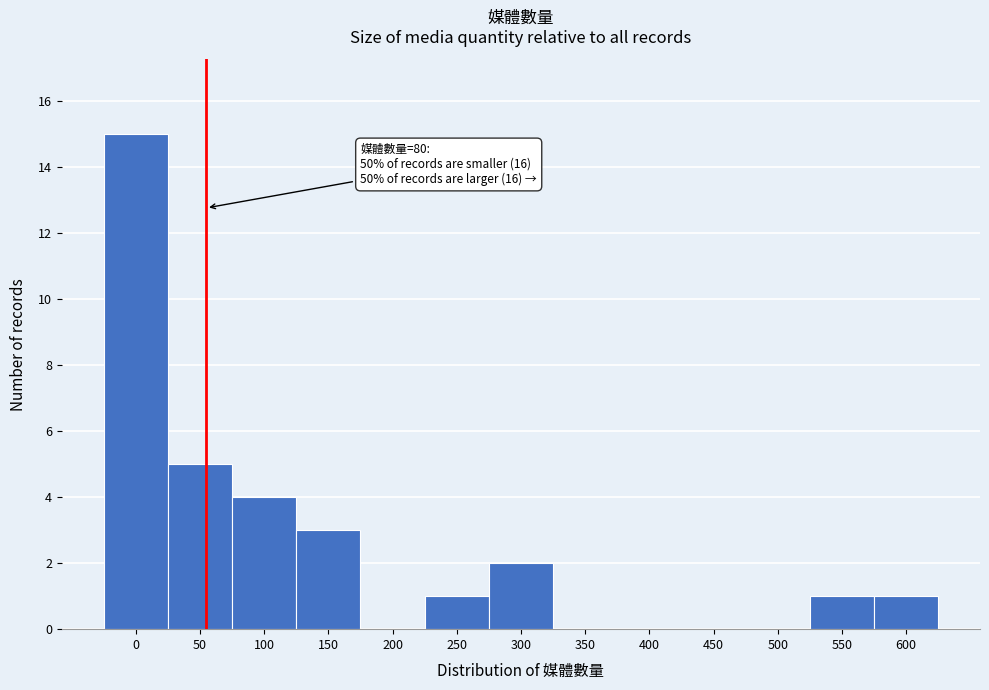

Reading right to left, transcribe all the data shown in this chart.

600=1	550=1	500=0	450=0	400=0	350=0	300=2	250=1	200=0	150=3	100=4	50=5	0=15